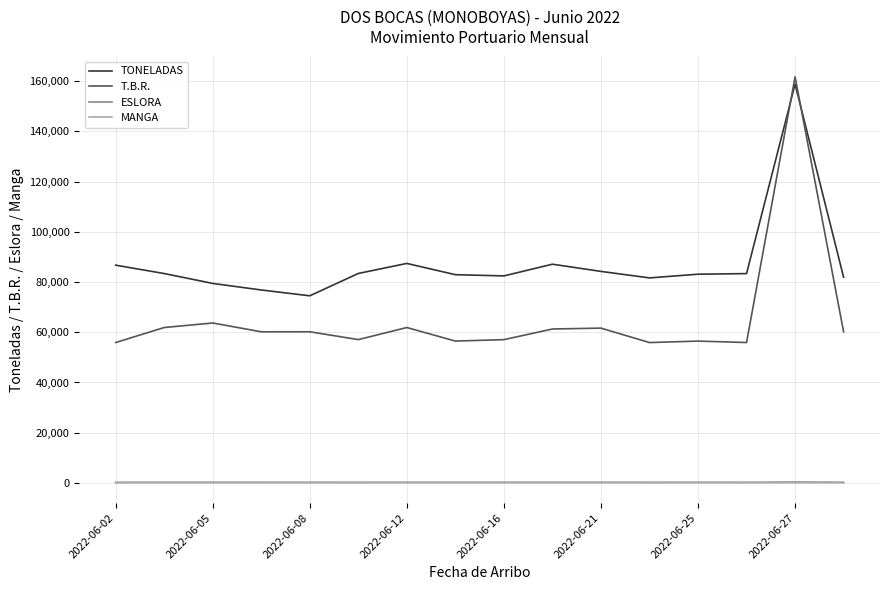

What is the difference between the second highest and second lowest values in the TONELADAS series?

10574.9